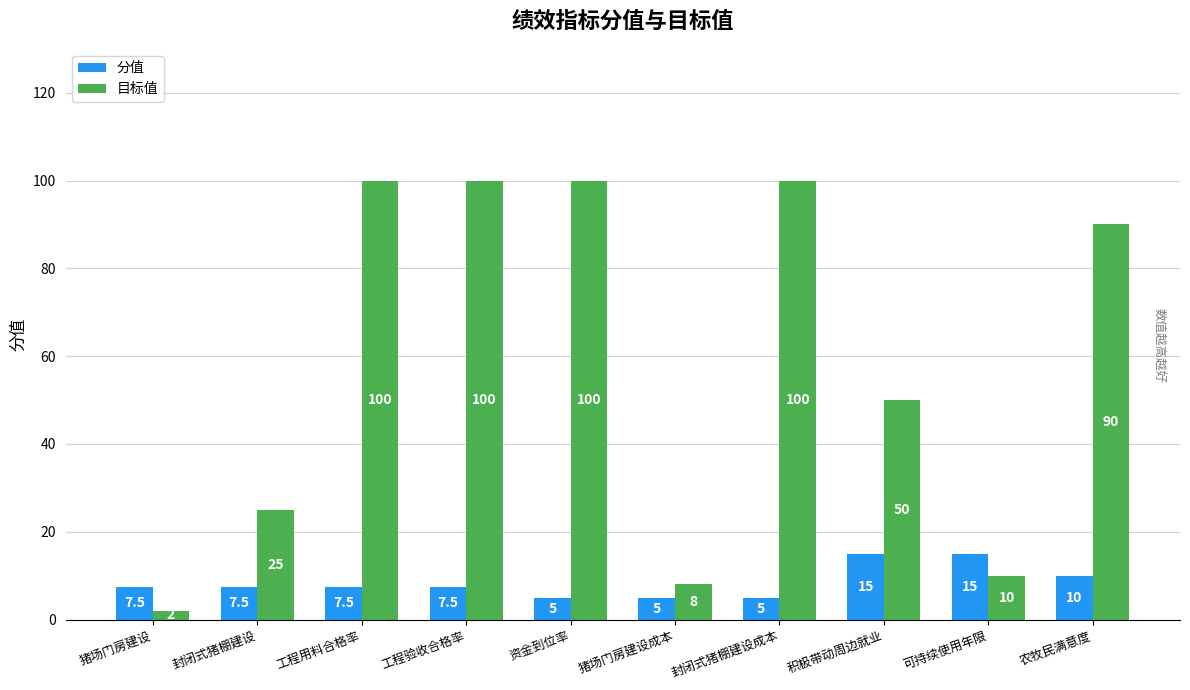

What is the value of the 分值 bar at the 9th from the left?

15.0